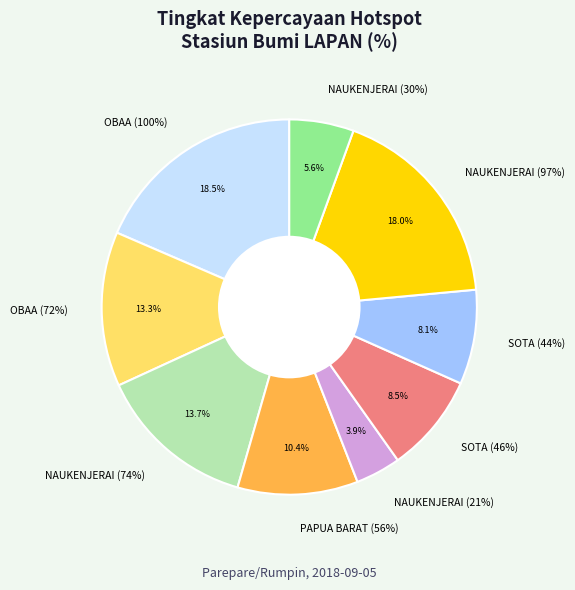

To the nearest percent, what portion does SOTA (44%) represent?

8%